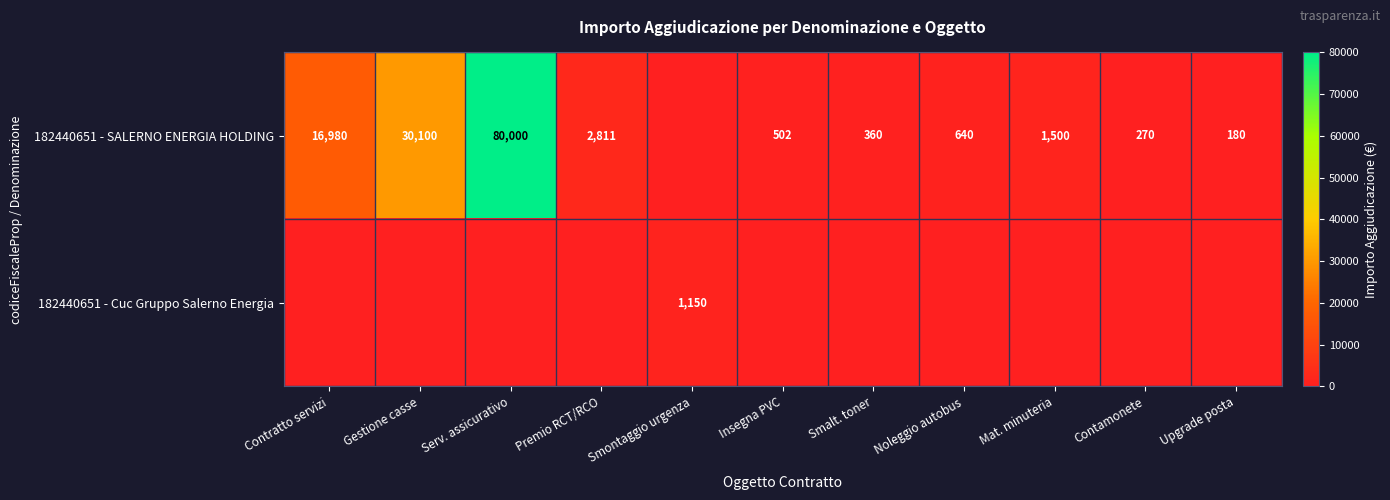

What is the difference between the 182440651 - SALERNO ENERGIA HOLDING values at Smalt. toner and Upgrade posta?

180